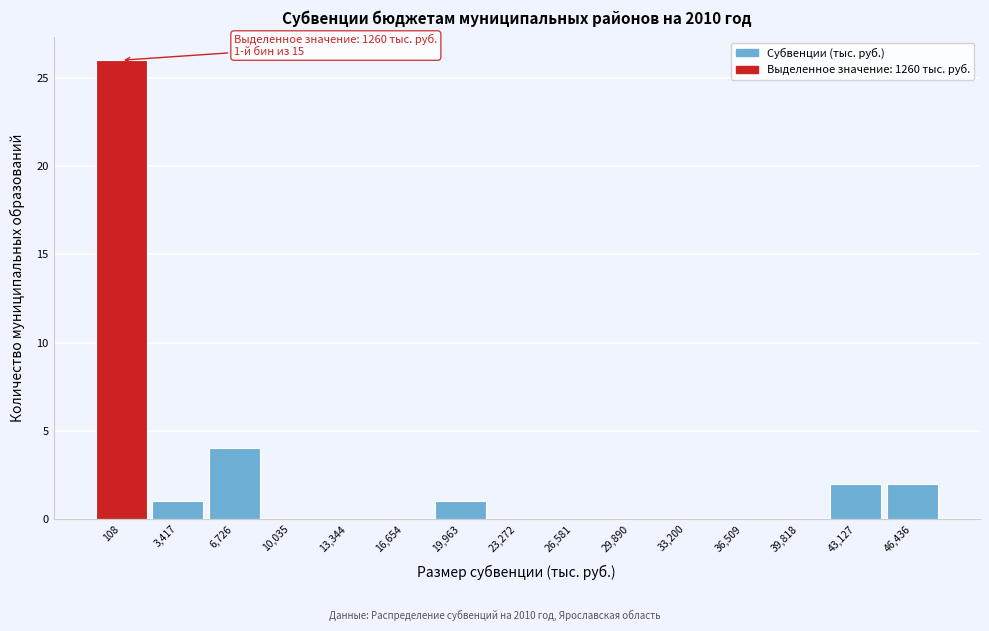

Reading left to right, what are all the values shown in this chart?

108=26	3,417=1	6,726=4	10,035=0	13,344=0	16,654=0	19,963=1	23,272=0	26,581=0	29,890=0	33,200=0	36,509=0	39,818=0	43,127=2	46,436=2